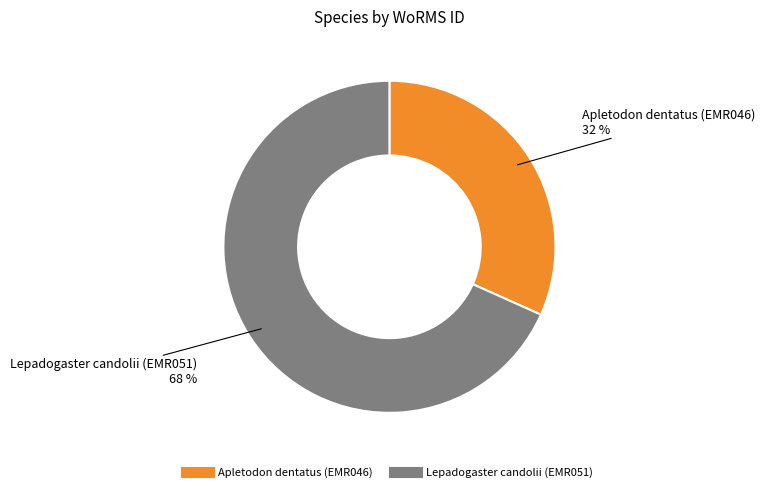

Combined, do Apletodon dentatus (EMR046) and Lepadogaster candolii (EMR051) account for over 50%?

Yes